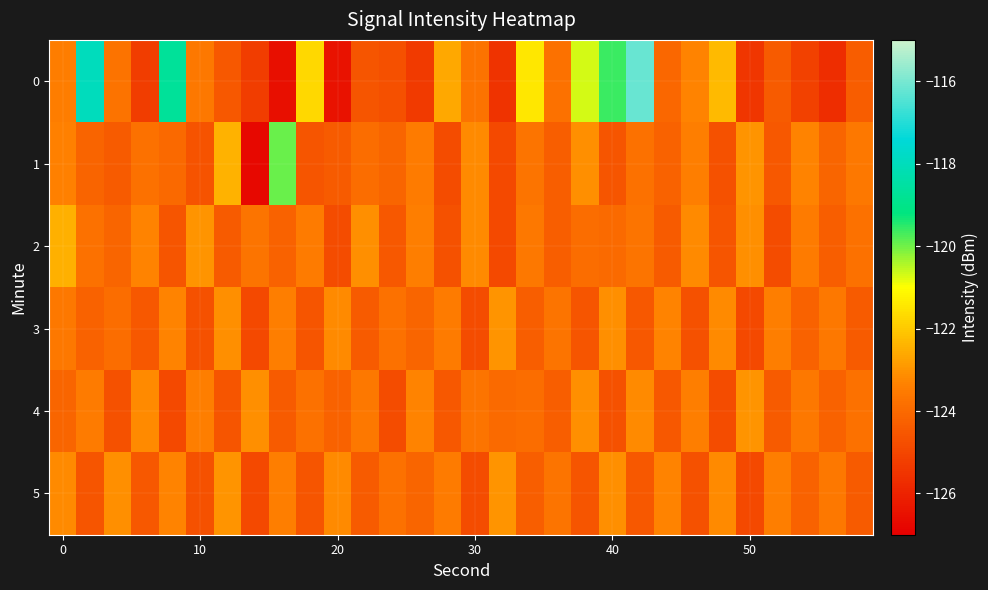

How many data points does each series have?

30